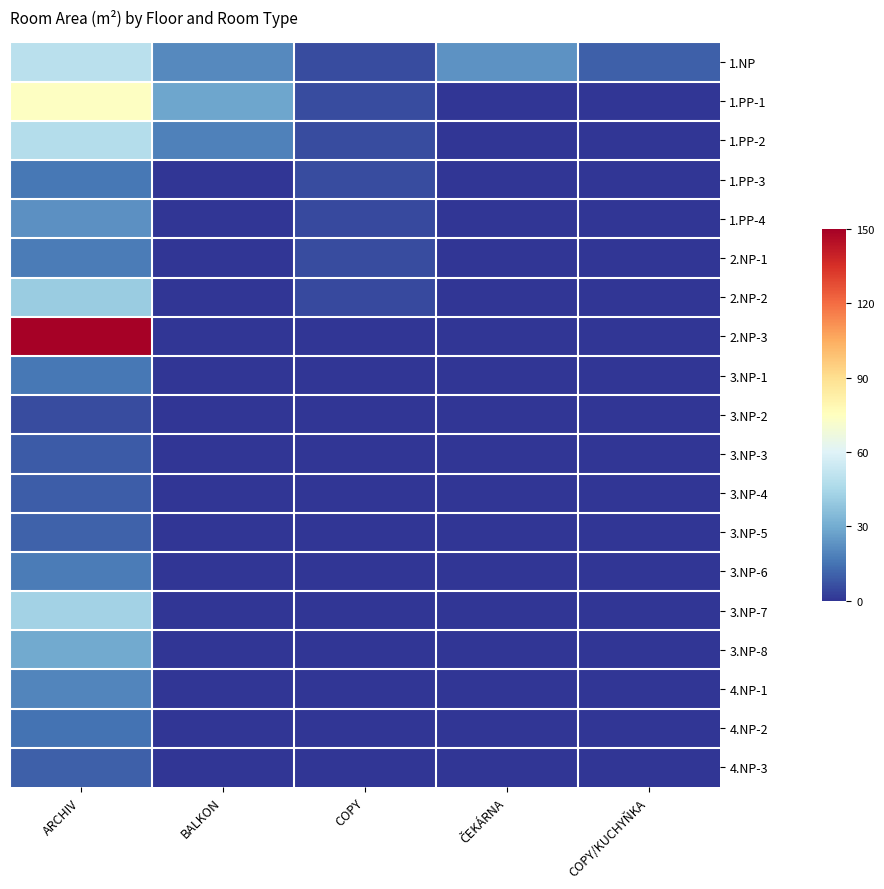

Which series changed the most between BALKON and COPY?

1.PP-1